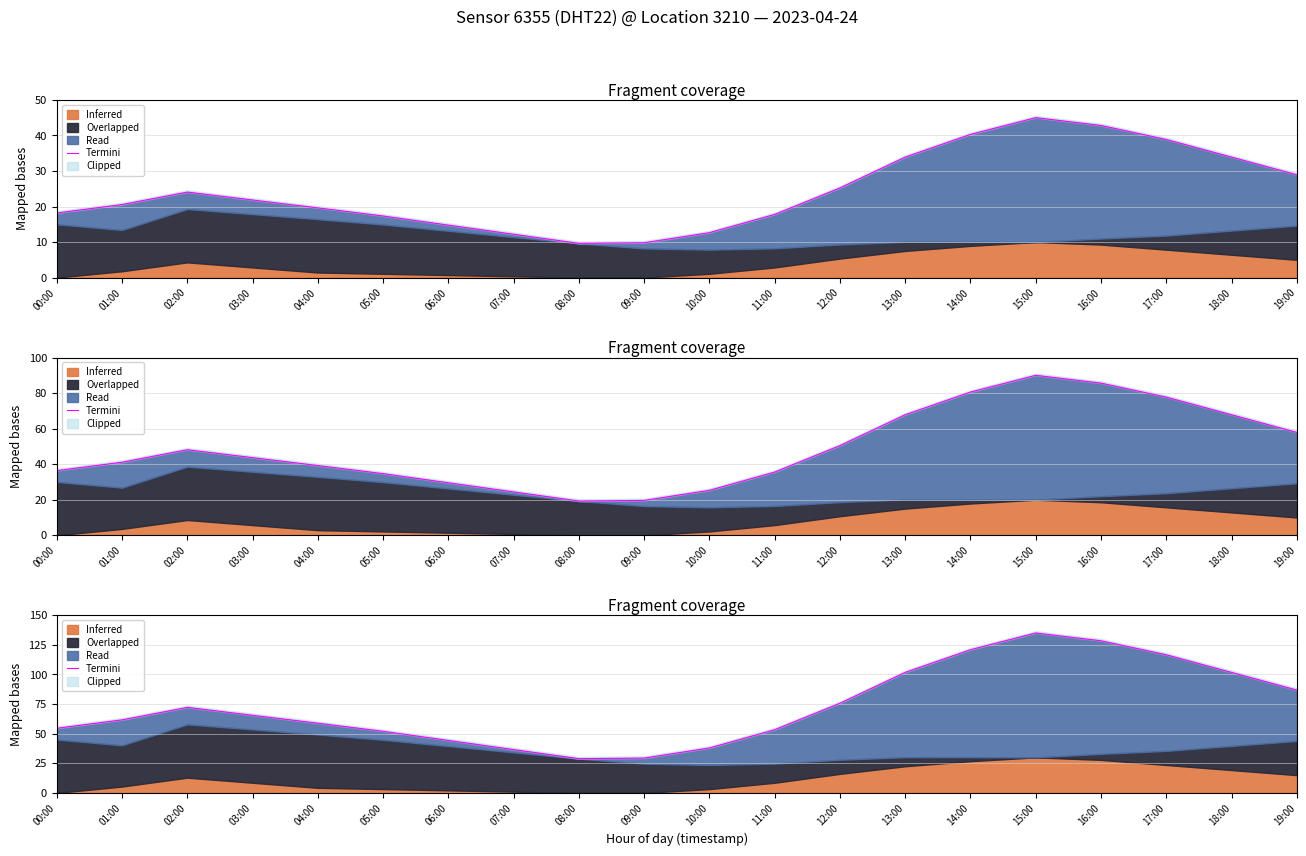

Rank the categories by value from highest to lowest.

15:00, 16:00, 14:00, 17:00, 13:00, 18:00, 19:00, 12:00, 02:00, 03:00, 01:00, 04:00, 00:00, 11:00, 05:00, 06:00, 10:00, 07:00, 09:00, 08:00